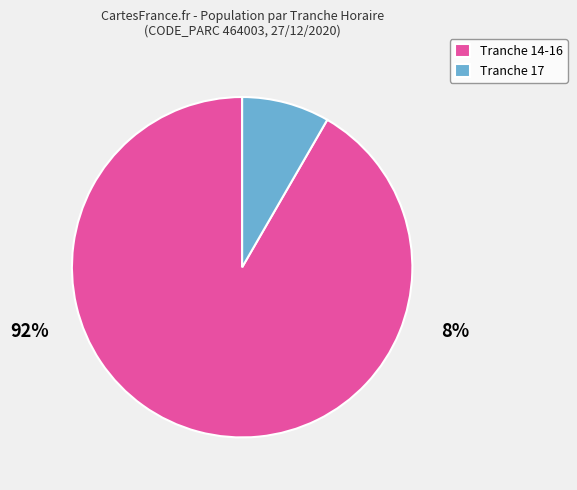

How many segments does this pie chart have?

2